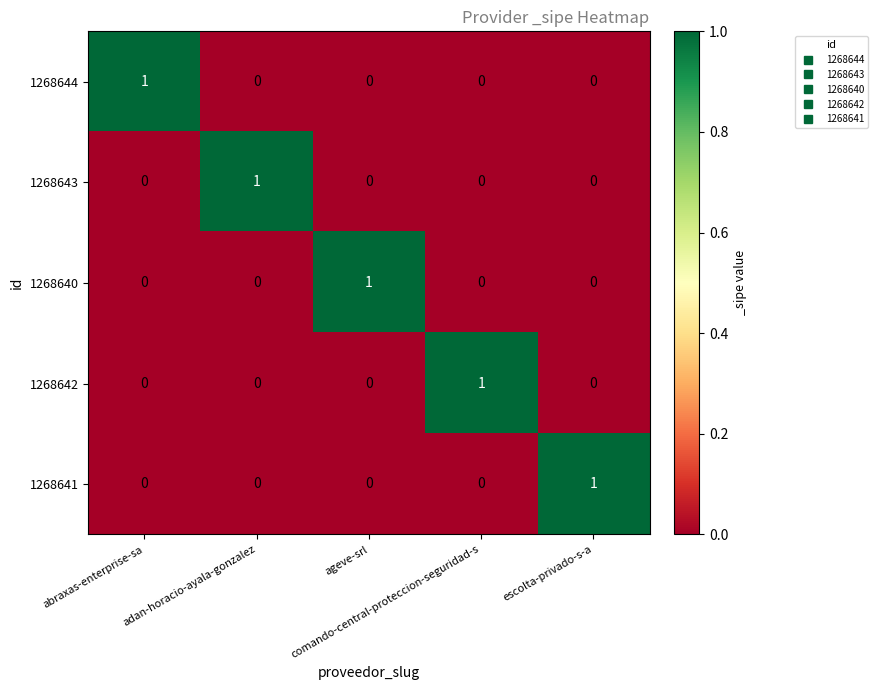

How many categories are shown in the chart?

5